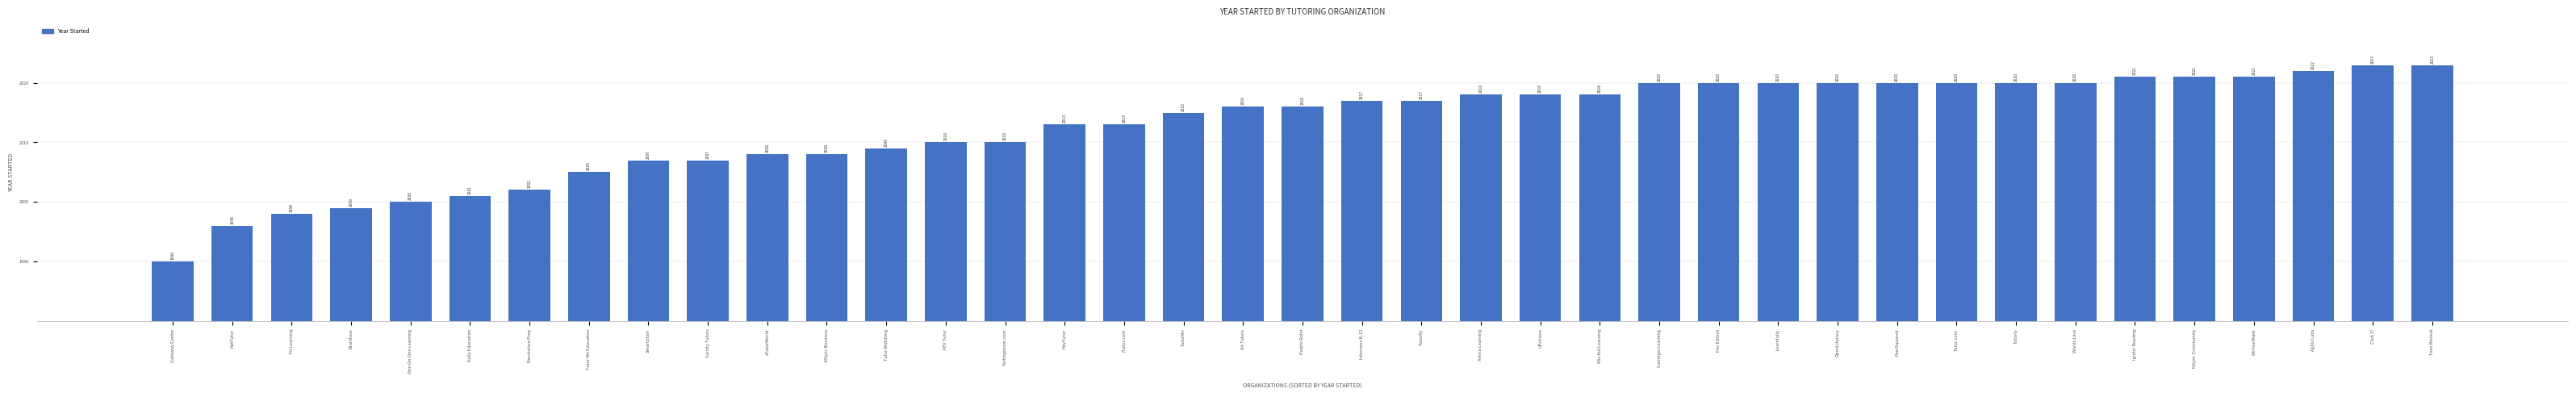

Reading left to right, list all the values displayed in this chart.

Gateway Center=1990	NetTutor=1996	Fit Learning=1998	Brainfuse=1999	One On One Learning=2000	Kelly Education=2001	Revolution Prep=2002	Tutor Me Education=2005	SmartStart=2007	Varsity Tutors=2007	eTutorWorld=2008	NSync Business=2008	Tutor Matching=2009	FEV Tutor=2010	Testingmom.com=2010	HeyTutor=2013	iTutor.com=2013	TutorMe=2015	Air Tutors=2016	Purple Ruler=2016	Intervene K-12=2017	Tutorfly=2017	Amira Learning=2018	UPchieve=2018	Wiz Kid Learning=2018	Carnegie Learning=2020	Filo Edtech=2020	Learnfully=2020	OpenLiteracy=2020	PeerSquared=2020	Tutor.com=2020	Tutorly=2020	Words Liive=2020	Ignite! Reading=2021	NSync Community=2021	OnYourMark=2021	Agilix Labs=2022	Club Z!=2023	Teen Revival=2023